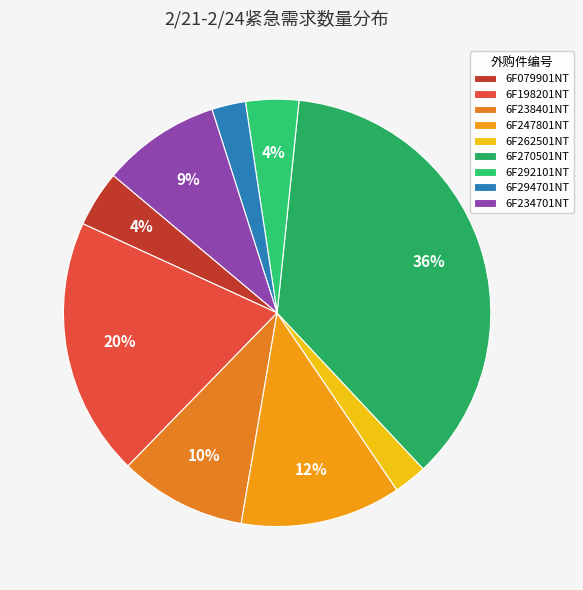

To the nearest percent, what is the average slice percentage?

11%